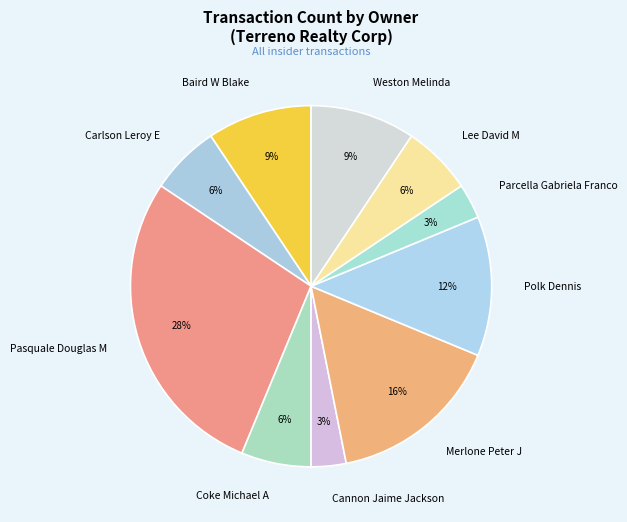

How many slices are in this pie chart?

10